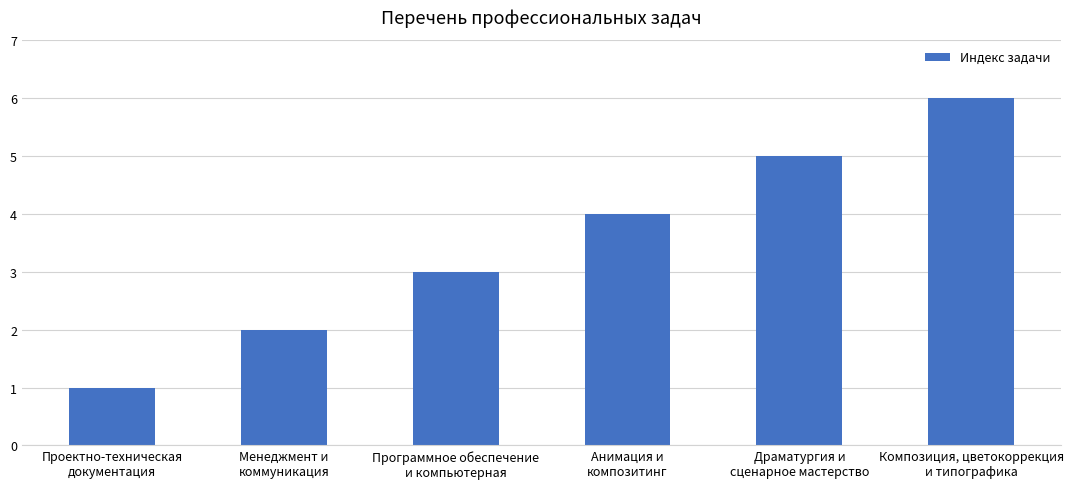

What is the label of the 1st bar from the right?

Композиция, цветокоррекция
и типографика